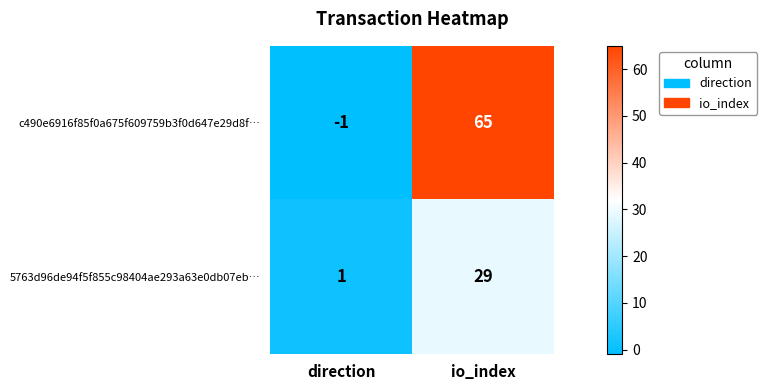

Is it true that 5763d96de94f5f855c98404ae293a63e0db07eb… equals 2 at direction?

False